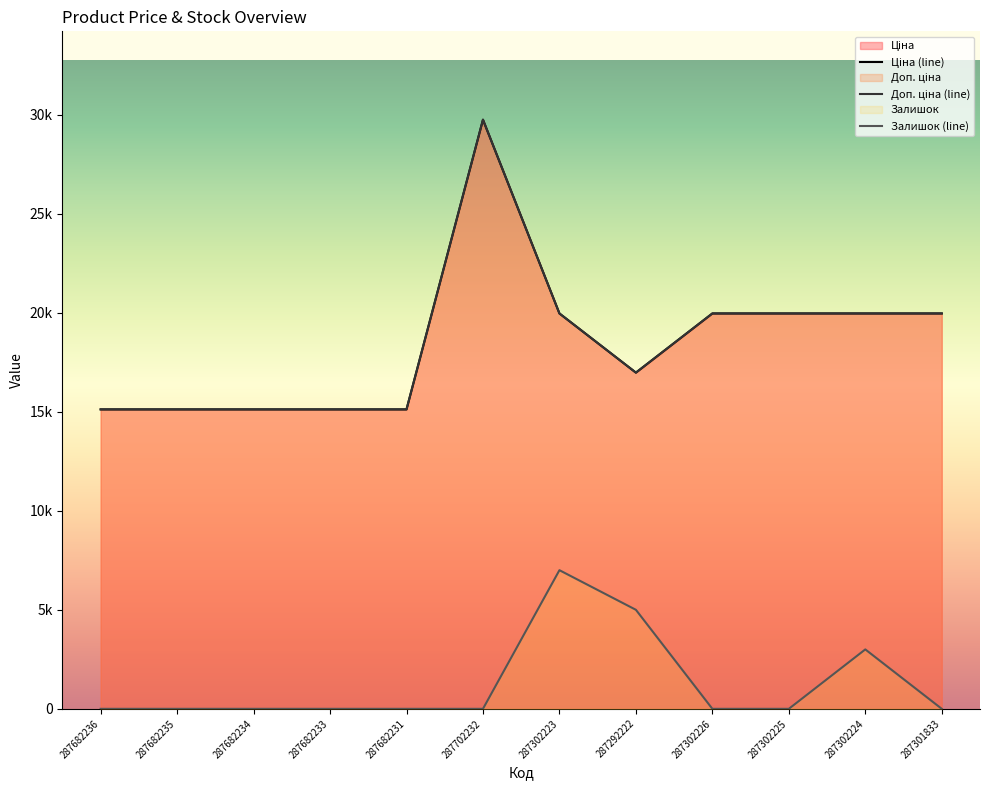

Does the chart display data point markers on the line(s)?

No